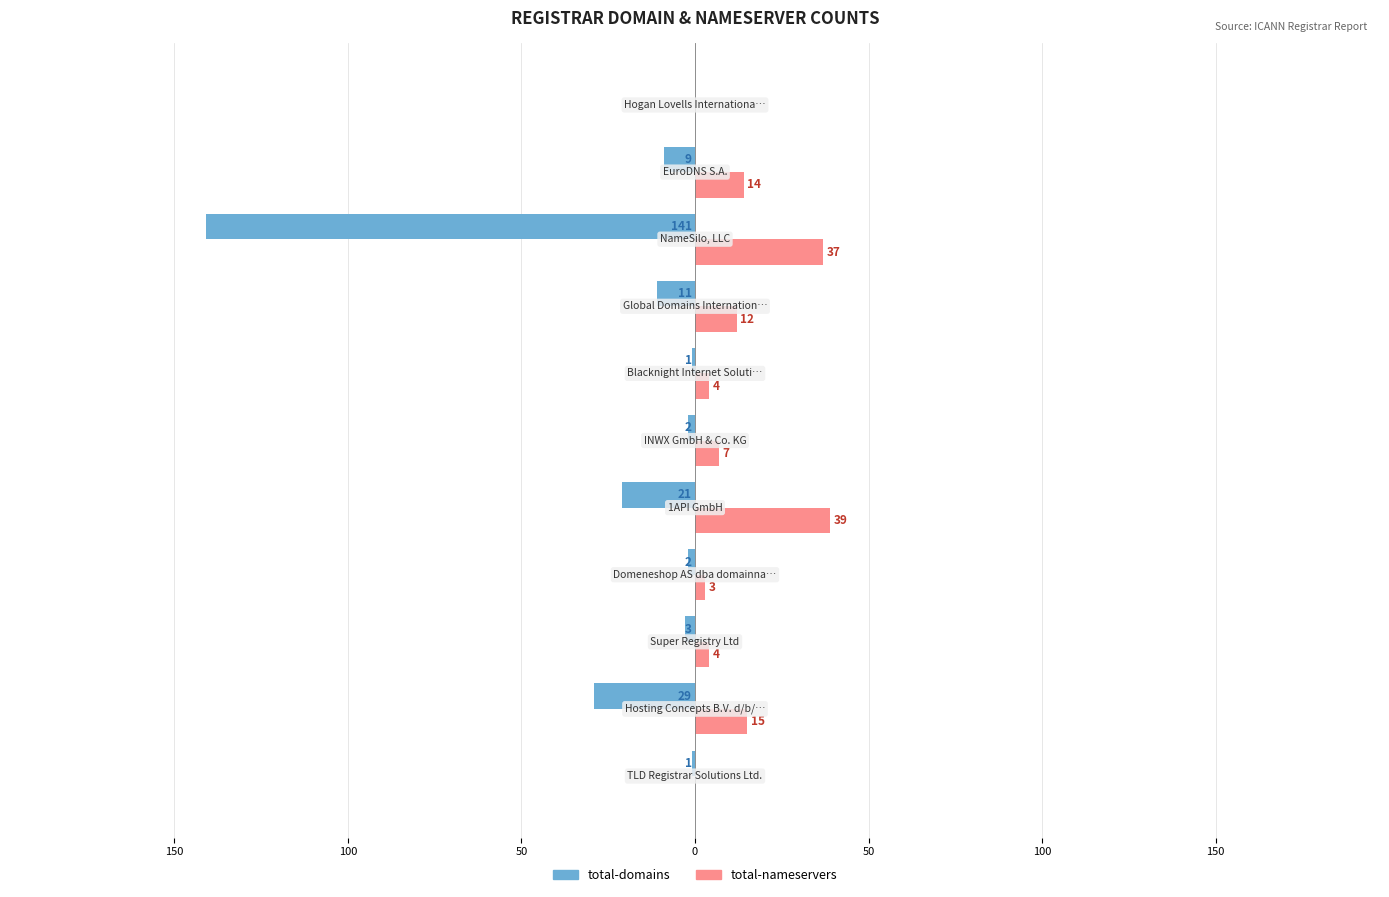

What is the value of the total-nameservers bar at the 2nd from the left?

15